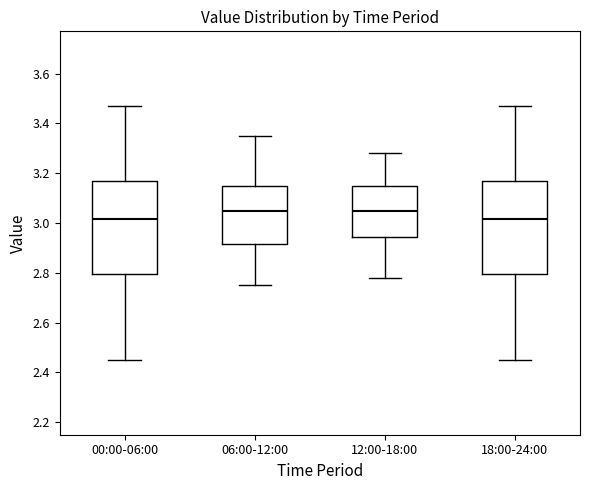

Reading left to right, transcribe this box plot: for each box, give where its median line is, the range the box spans, and where its two whiskers end, as read against the y-axis. The values are not printed on the chart, so give them approximately, as read against the axis.

00:00-06:00: median 3.02, box 2.80 to 3.18, whiskers 2.46 to 3.48
06:00-12:00: median 3.06, box 2.92 to 3.16, whiskers 2.76 to 3.36
12:00-18:00: median 3.06, box 2.94 to 3.16, whiskers 2.78 to 3.28
18:00-24:00: median 3.02, box 2.80 to 3.18, whiskers 2.46 to 3.48